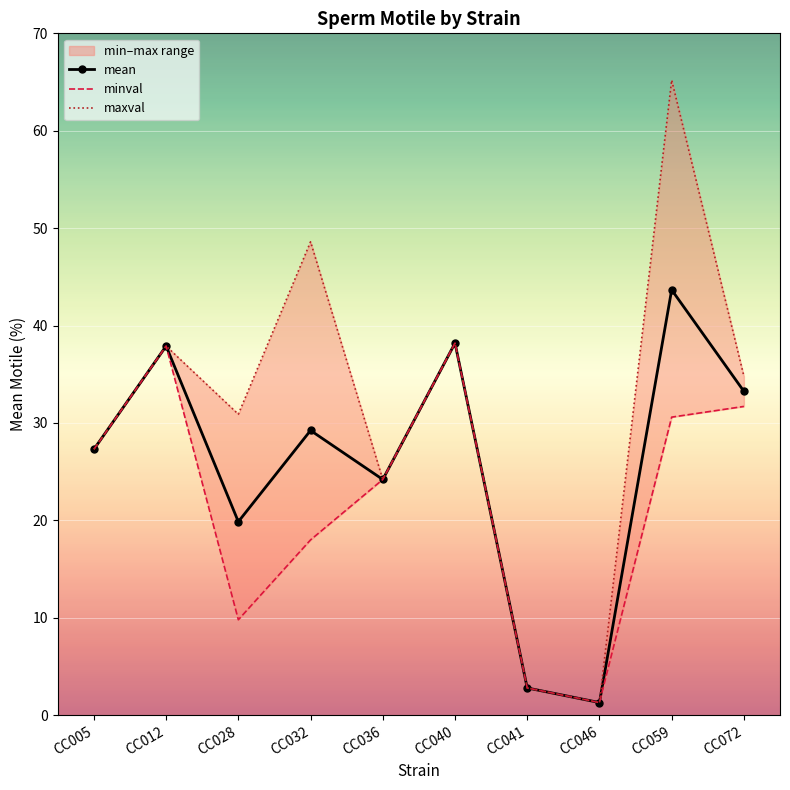

Rank the series by their maximum value, from highest to lowest.

maxval, mean, minval